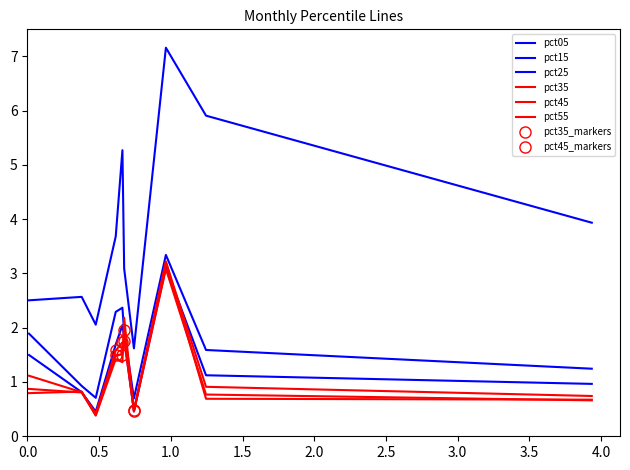

Which series has the widest spread of values?

pct05